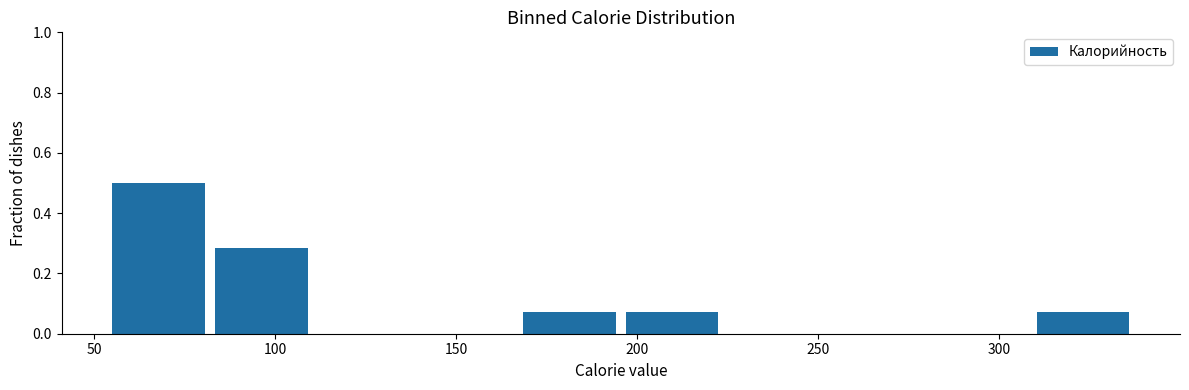

What is the height of the bar covering 85 to 110 on the x-axis? Neither the bar edges nor the heights are printed on the chart, so give them approximately, as read against the axes.

0.28